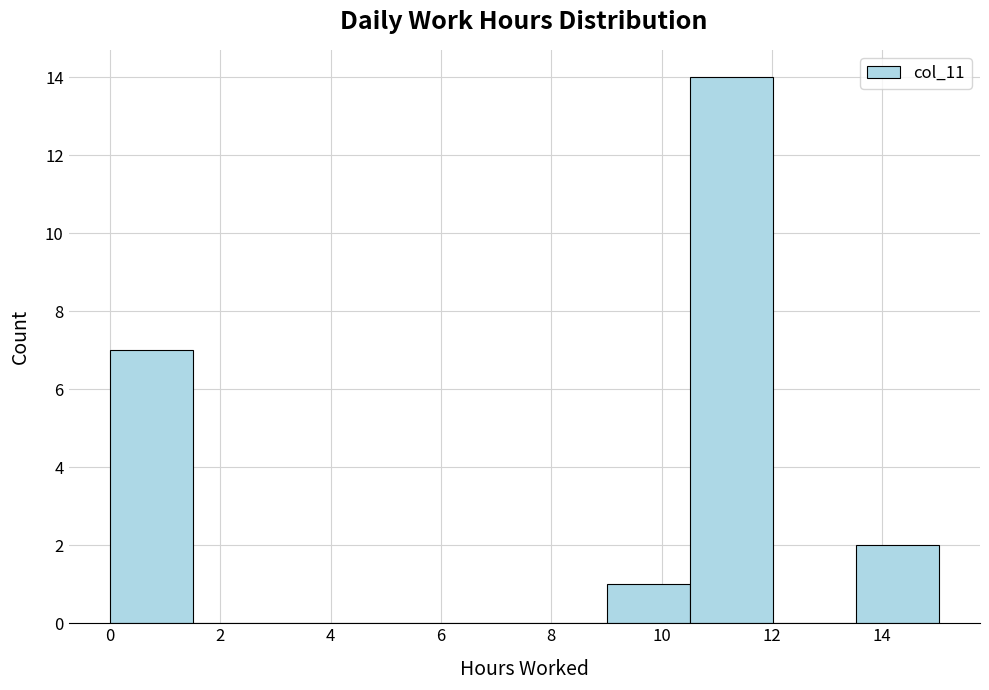

Which range on the x-axis has the tallest bar?

10.6 to 12.0